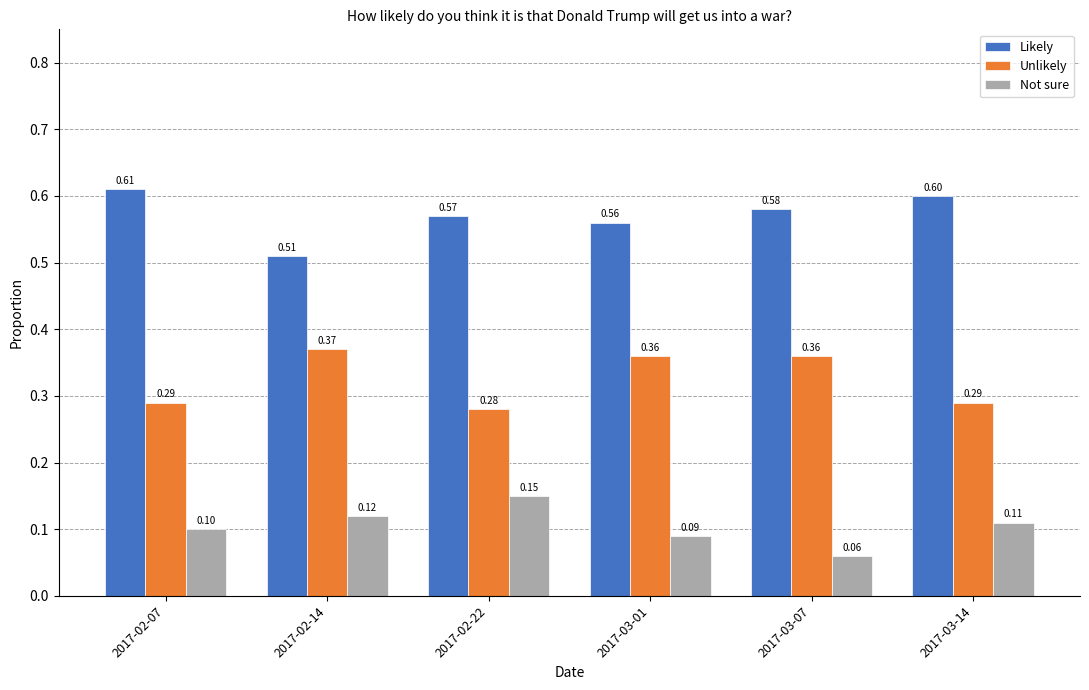

What is the sum of the Likely values at 2017-02-14 and 2017-02-07?

1.1